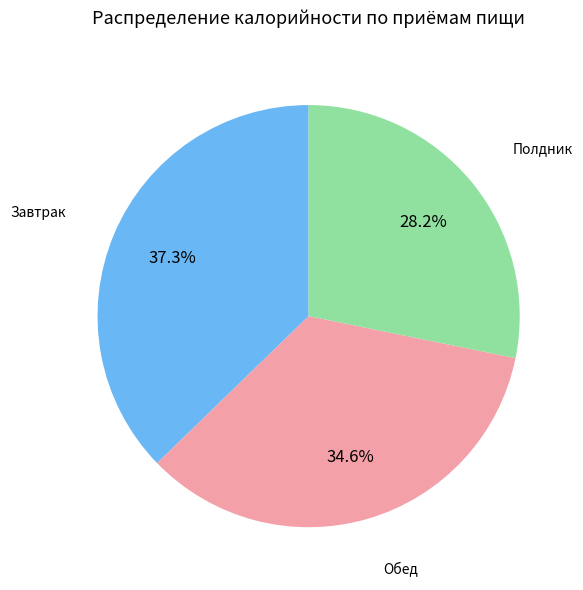

Count the number of slices in the pie.

3